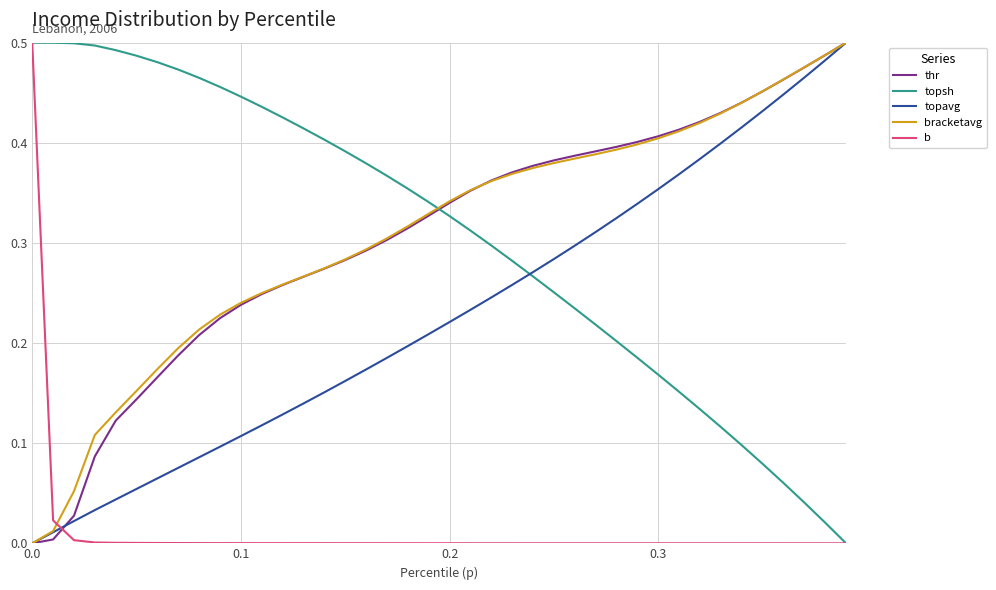

How many times do topsh and thr cross each other?

1